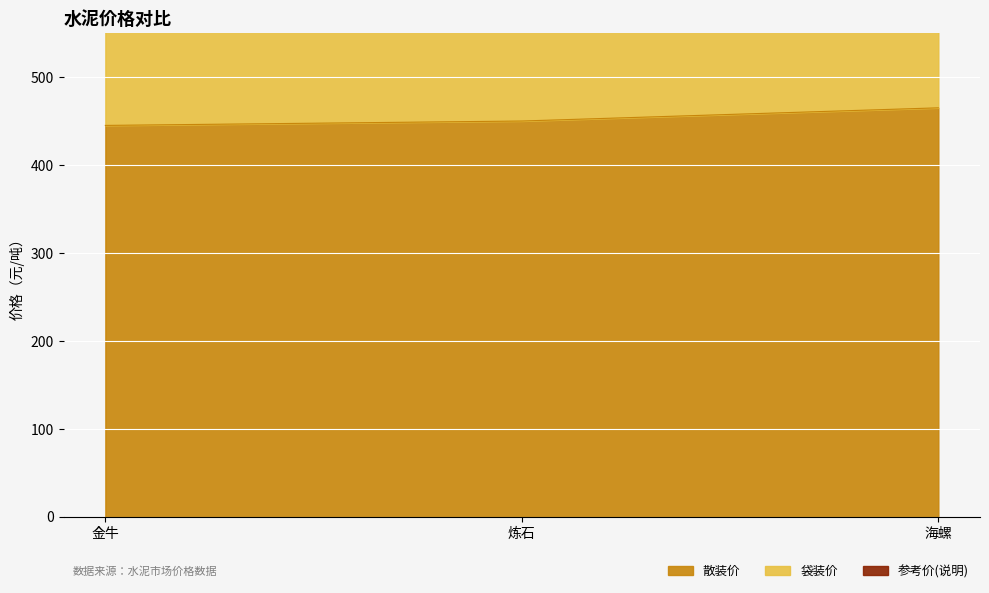

Between 金牛 and 炼石, which is larger?

炼石